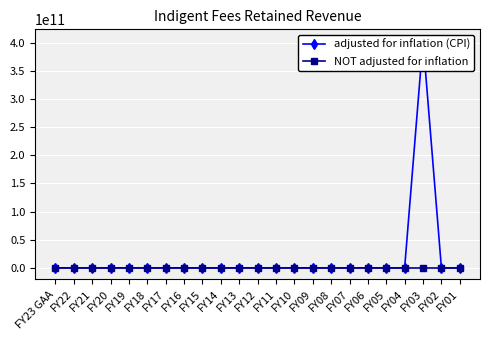

At which category is the sum across all series the highest?

FY03